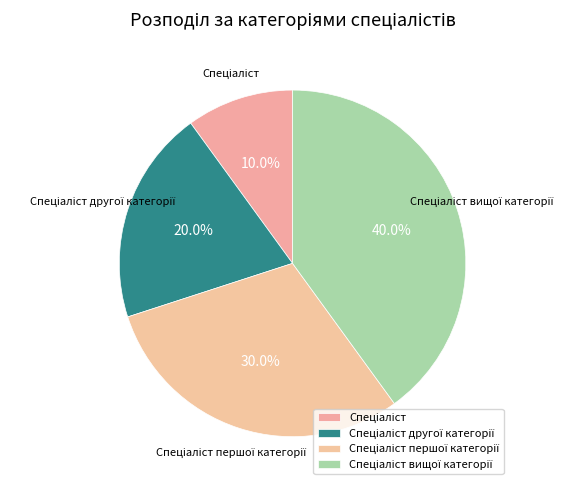

Is there any slice that represents more than half of the pie?

No